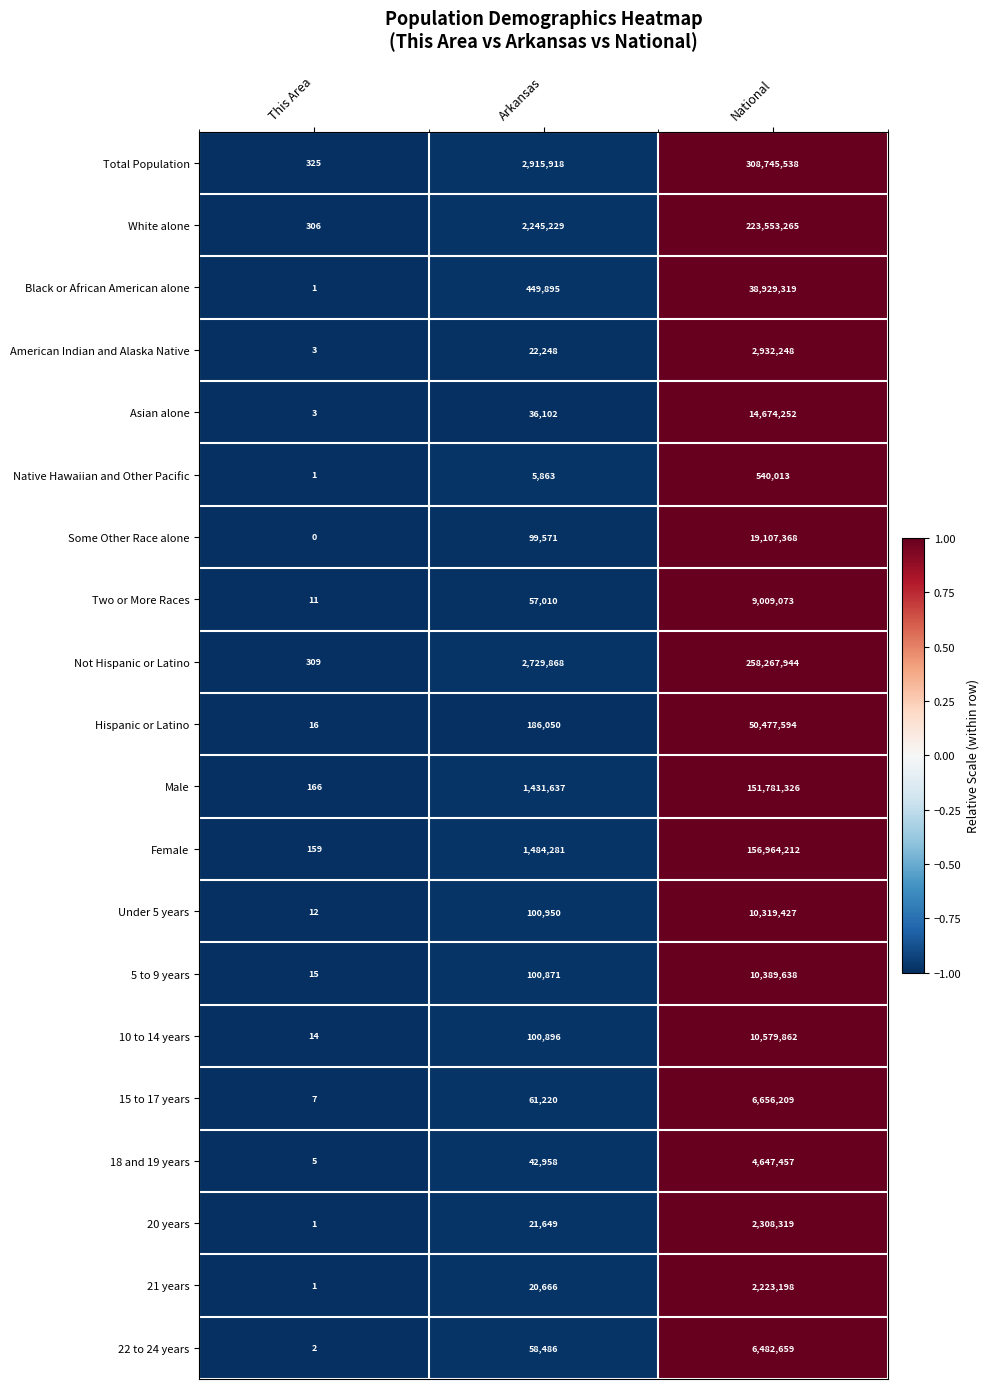

List the series in order of their peak value, highest first.

Total Population, Not Hispanic or Latino, White alone, Female, Male, Hispanic or Latino, Black or African American alone, Some Other Race alone, Asian alone, 10 to 14 years, 5 to 9 years, Under 5 years, Two or More Races, 15 to 17 years, 22 to 24 years, 18 and 19 years, American Indian and Alaska Native, 20 years, 21 years, Native Hawaiian and Other Pacific